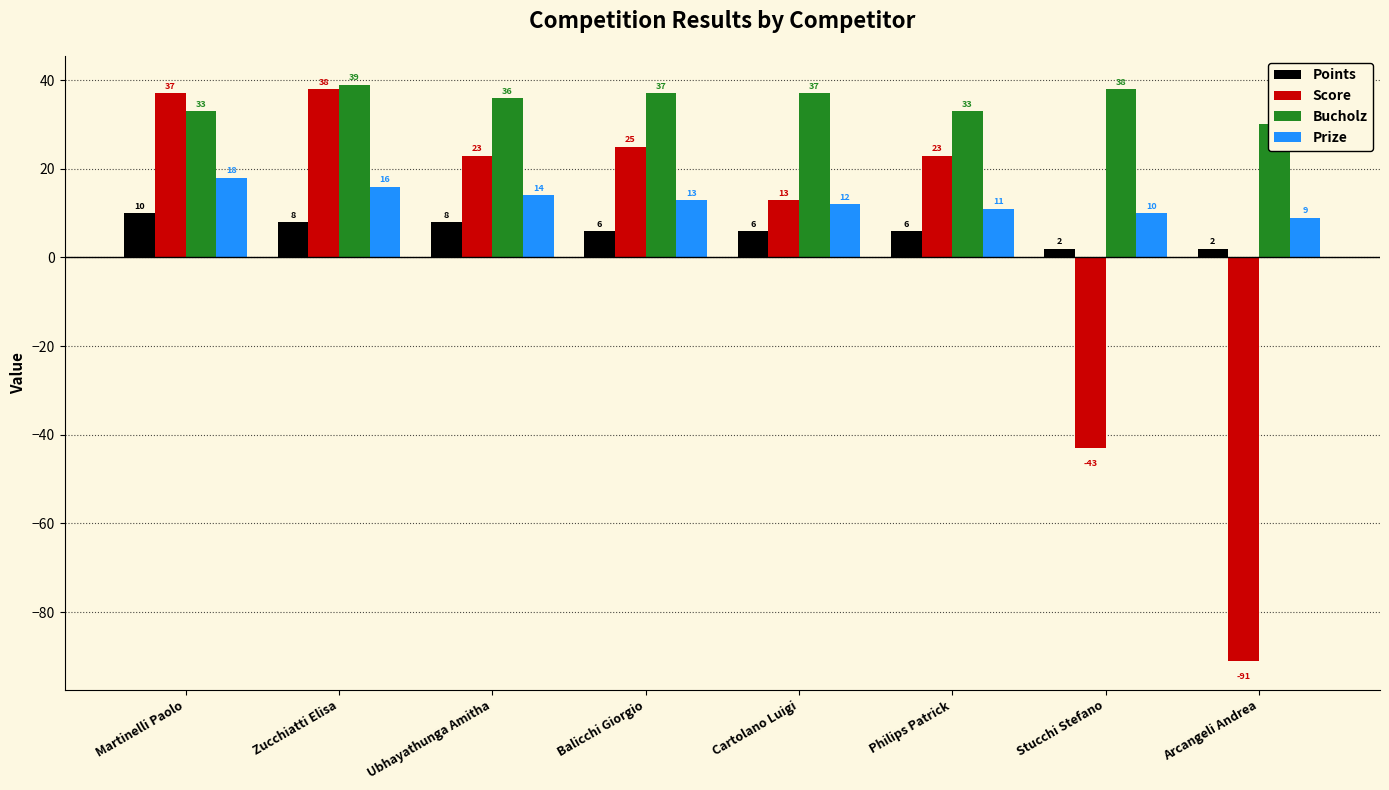

At which label is Prize closest to 13?

Balicchi Giorgio